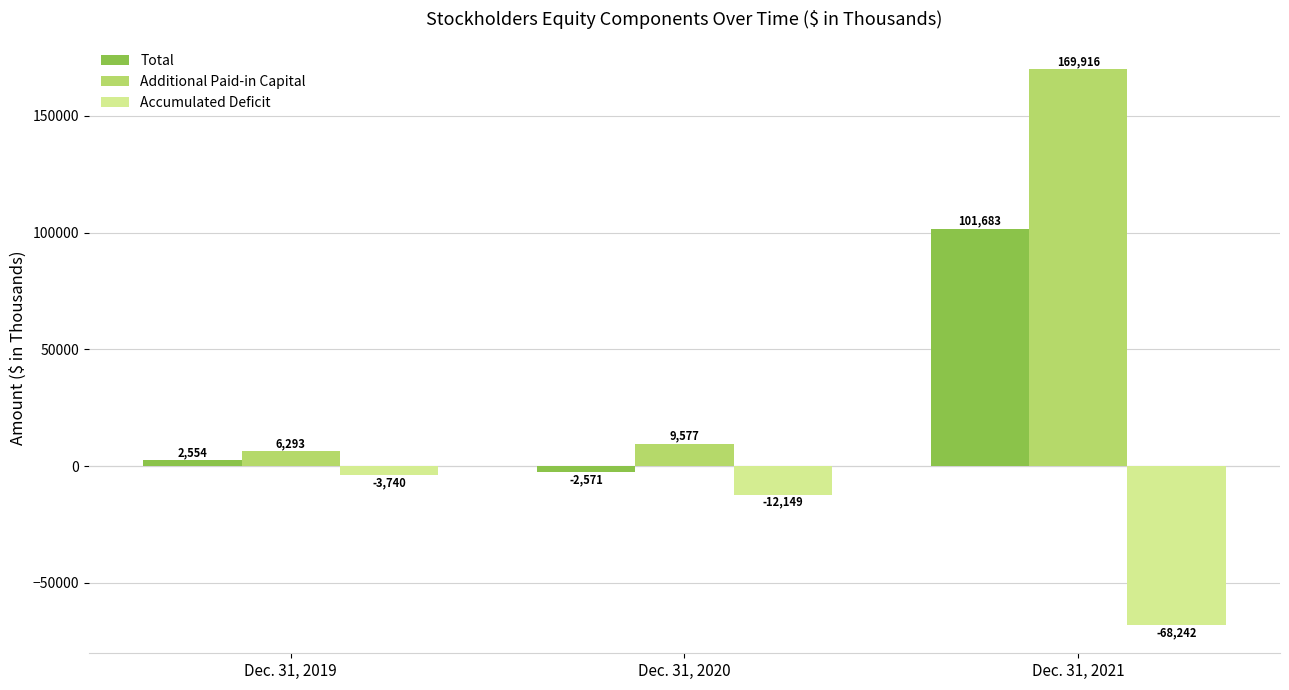

Rank the categories by Accumulated Deficit value from lowest to highest.

Dec. 31, 2021, Dec. 31, 2020, Dec. 31, 2019